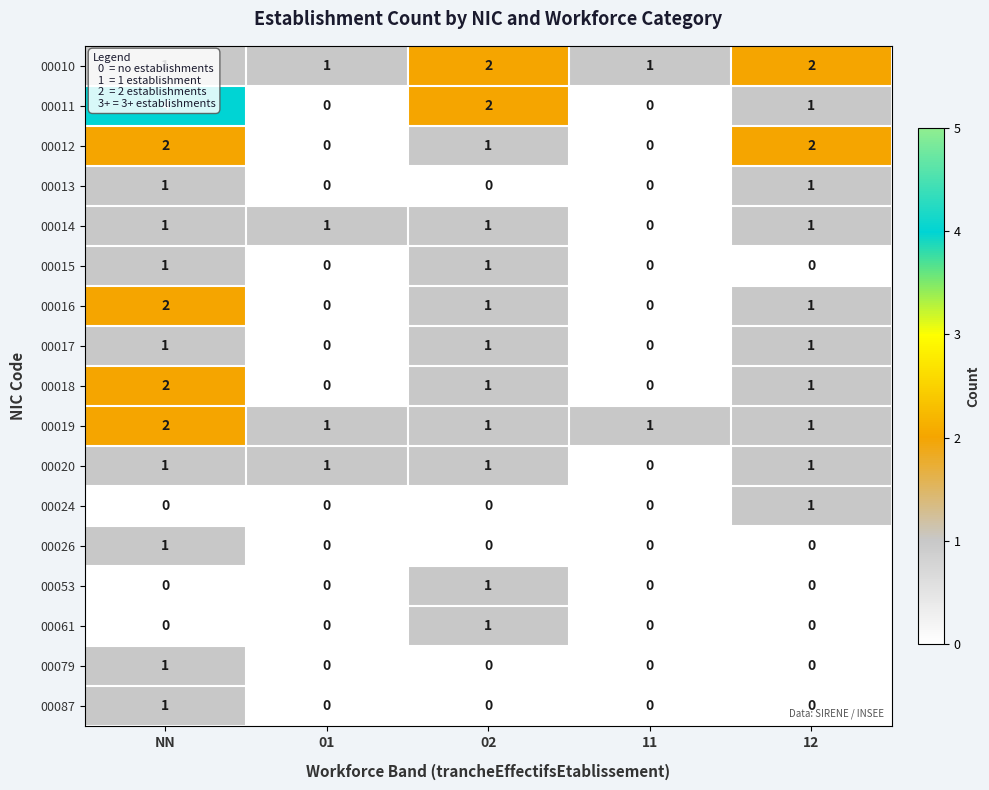

Is the value of 00019 at NN greater than the value of 00016 at 01?

Yes